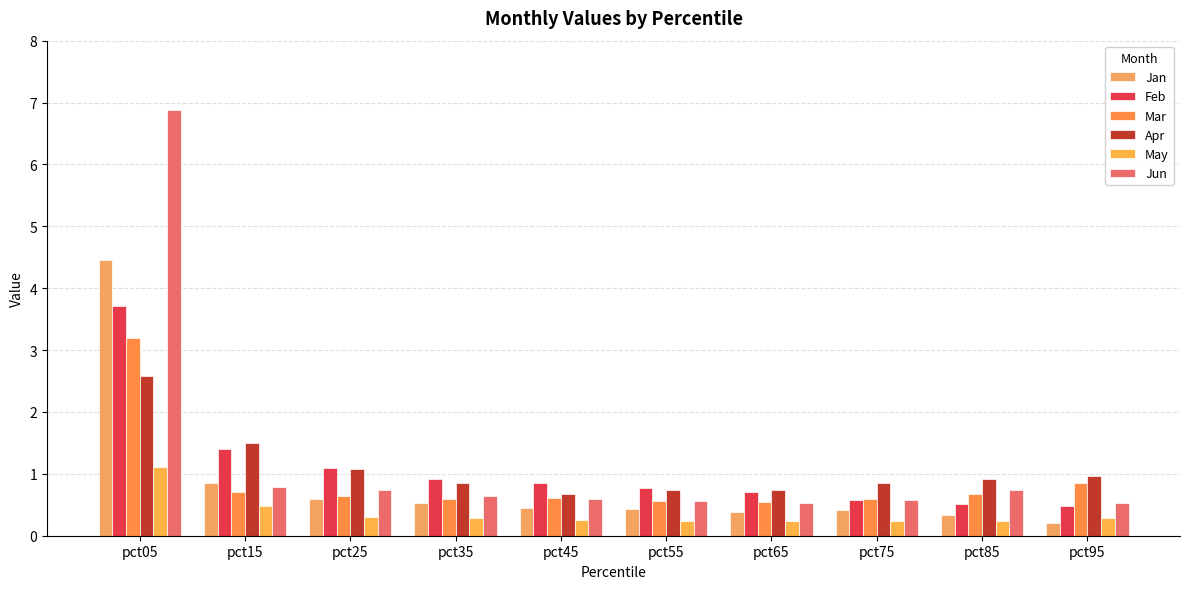

What is the average value of the Jun series?

1.3